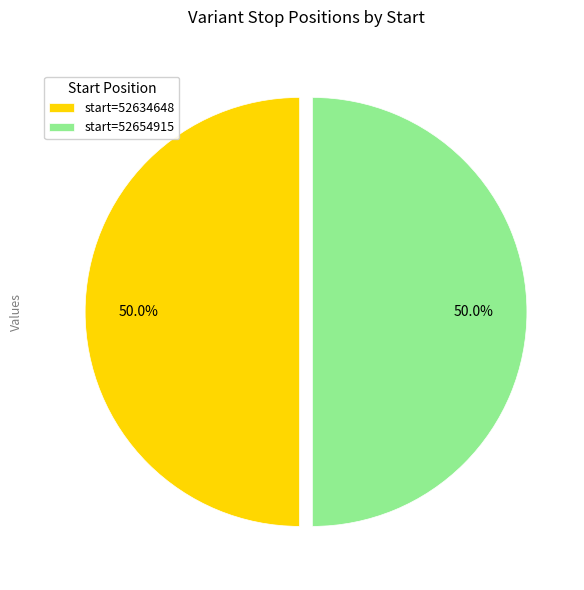

Combined, do start=52634648 and start=52654915 account for over 50%?

Yes